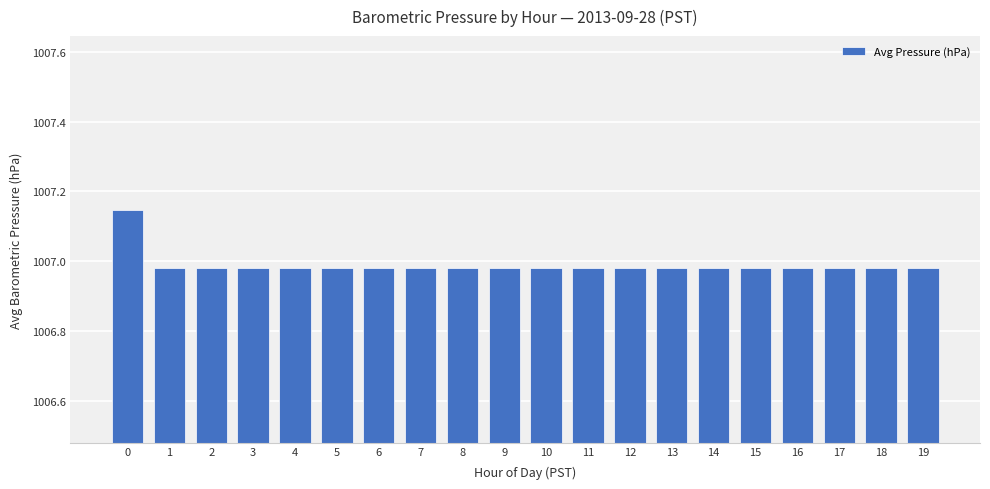

True or false: the data shows 1399.1 at 13.

False